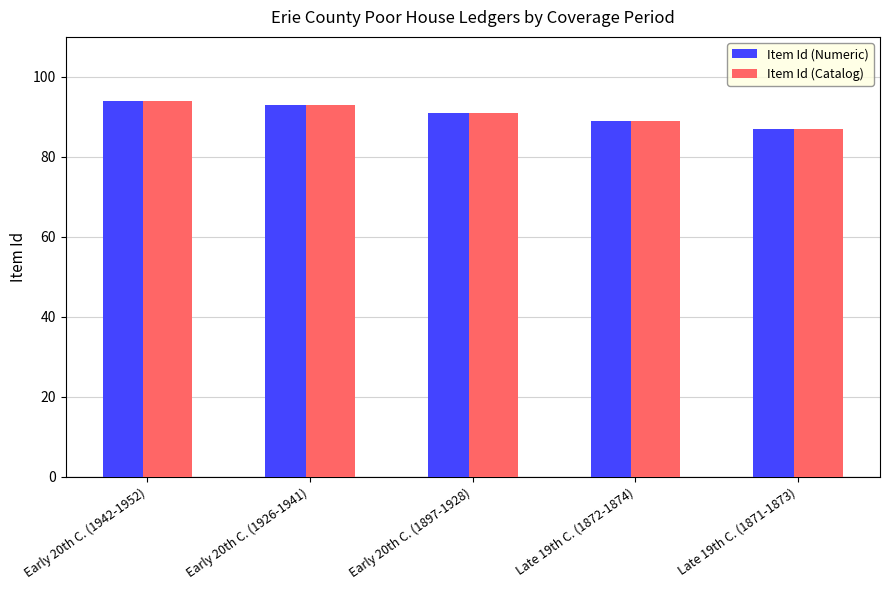

Which category has the highest value in the Item Id (Numeric) series?

Early 20th C. (1942-1952)